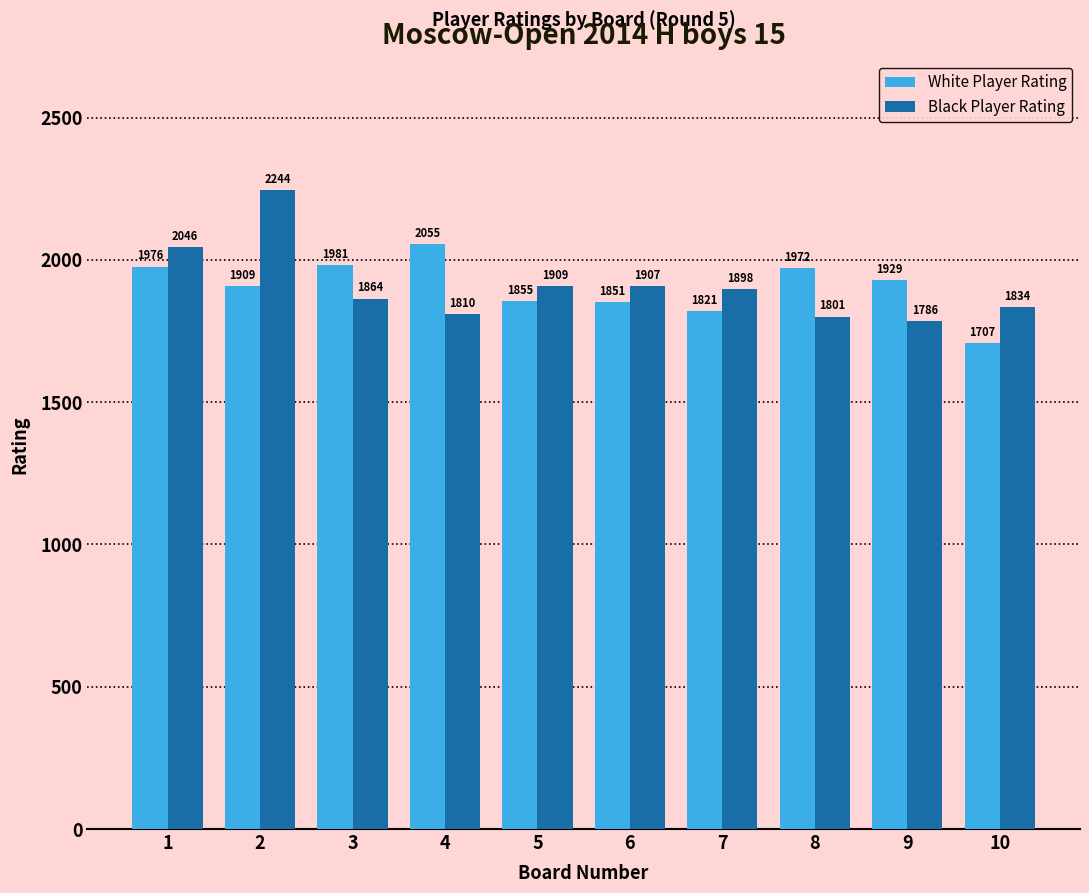

At which category is the sum across all series the highest?

2